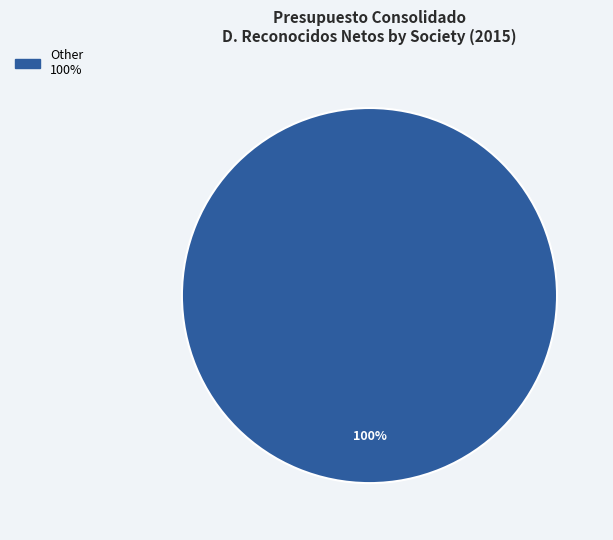

Is there any slice that represents more than half of the pie?

Yes